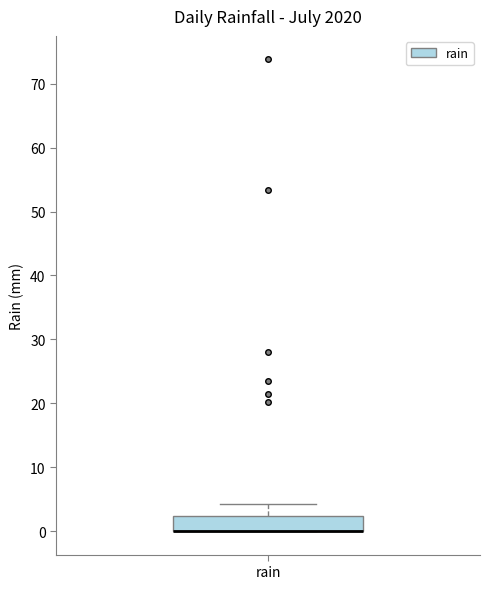

Where is the upper edge of the box for rain on the y-axis? The values are not printed on the chart, so give them approximately, as read against the axis.

2